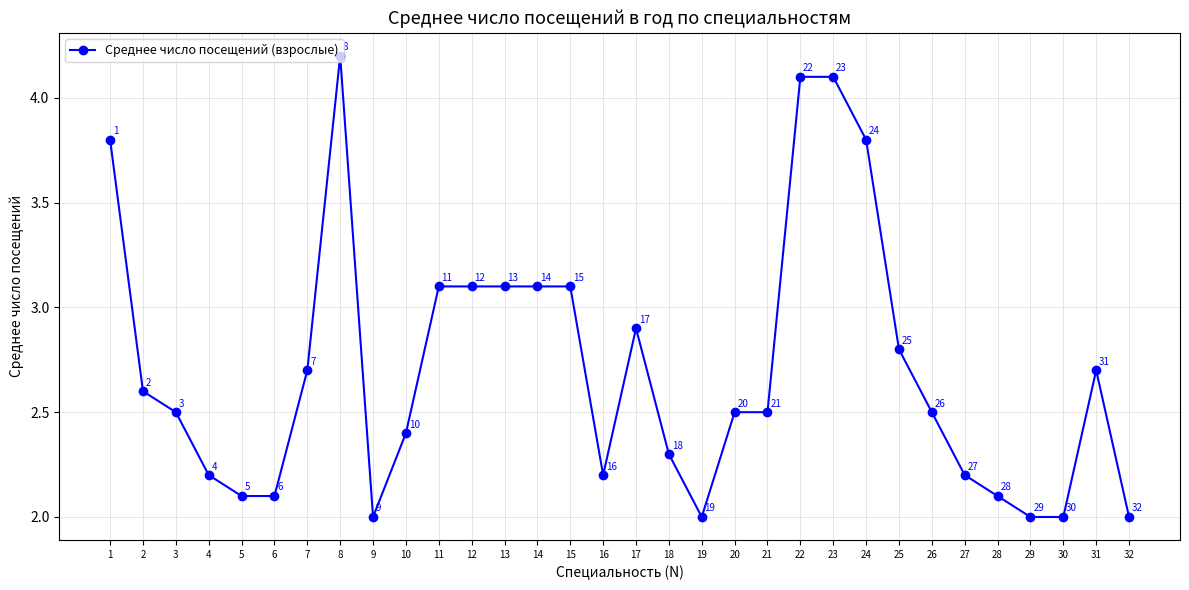

What value does the data have at 15?

3.1